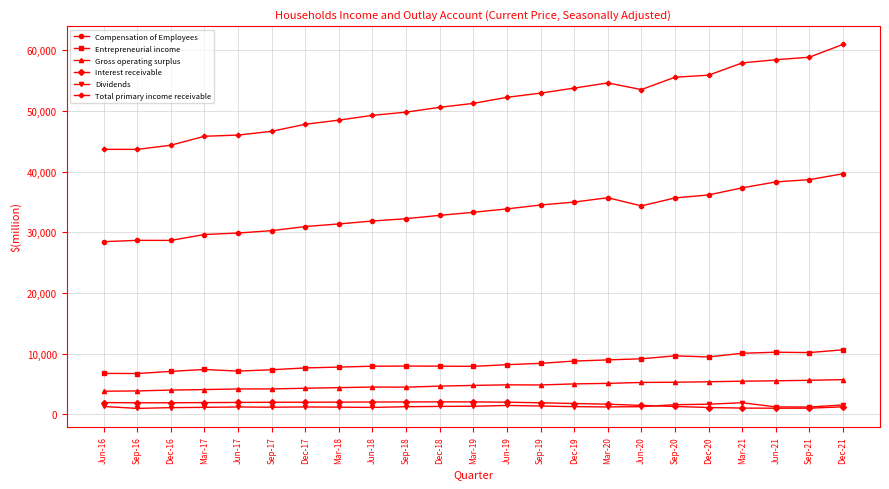

What is the sum of all Interest receivable values?

39296